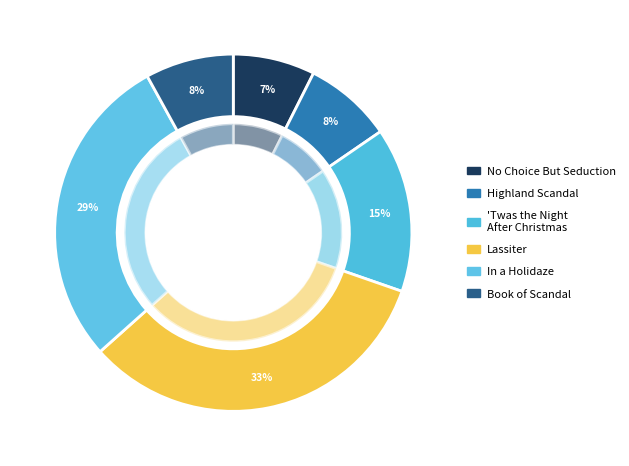

Is it true that In a Holidaze is 21% of the pie?

False